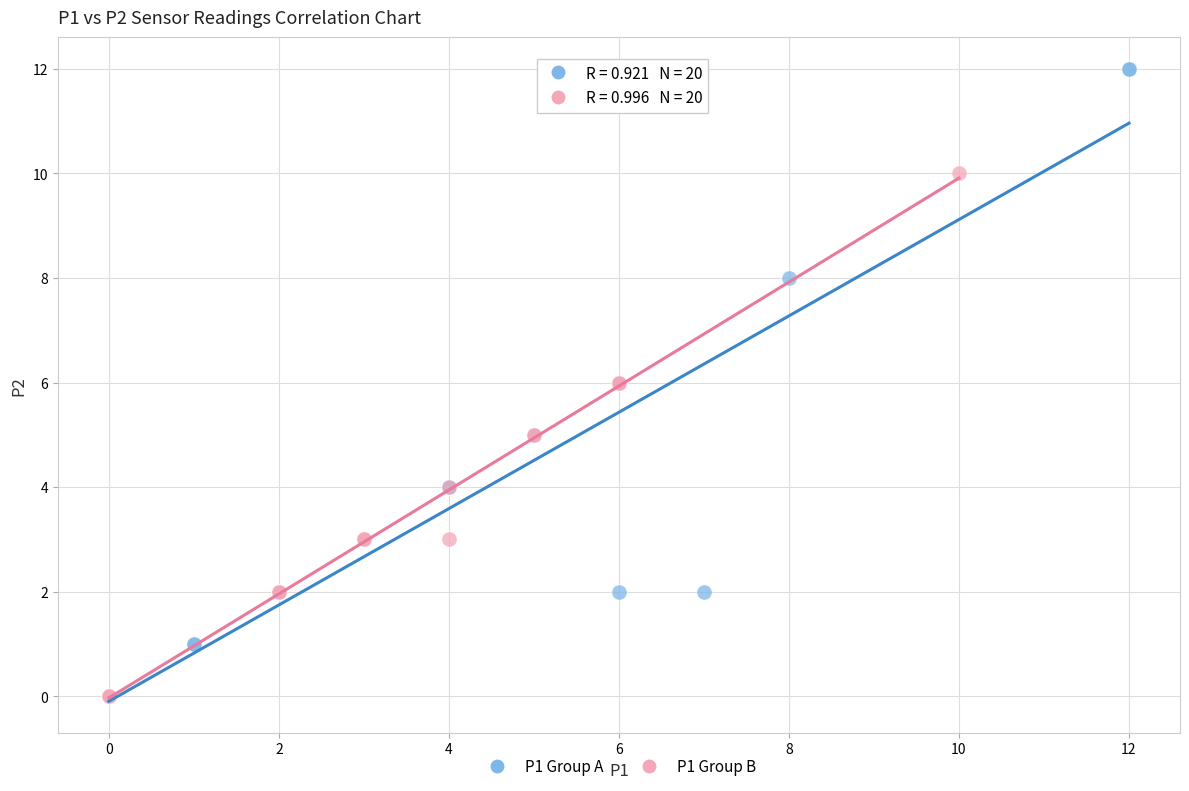

Which series reaches the maximum Y coordinate?

P1 Group A